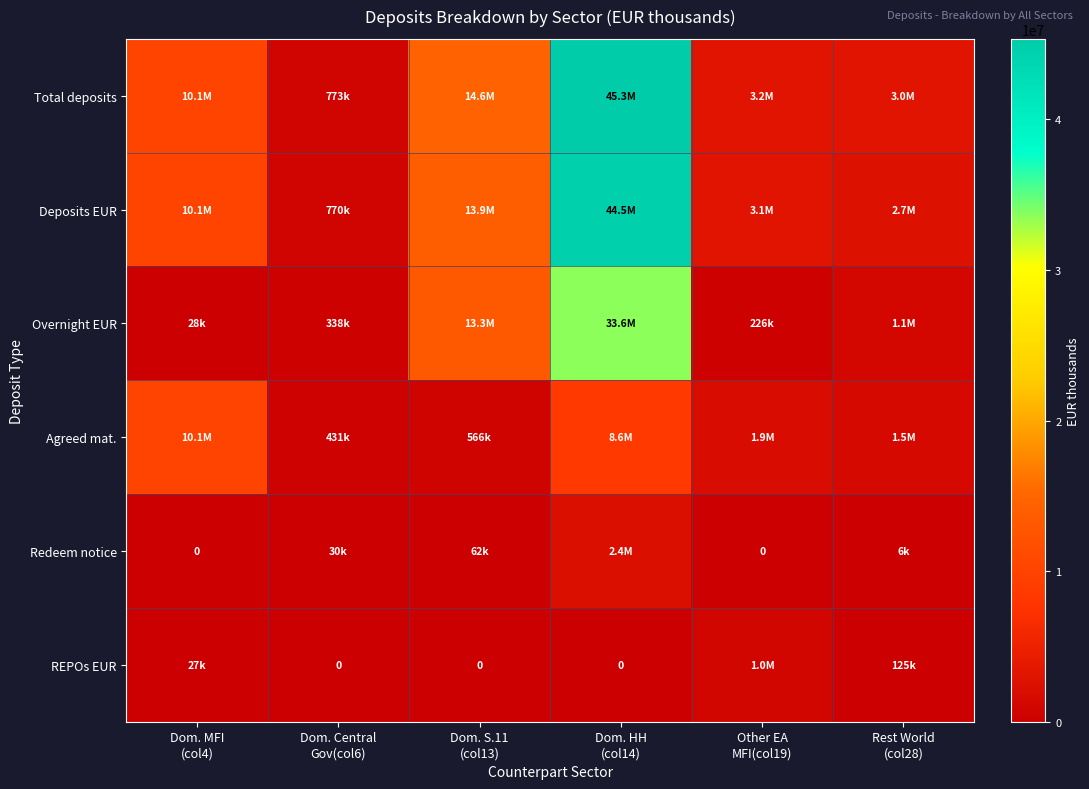

What is the difference between the Overnight EUR values at Dom. S.11 (col13) and Dom. Central Gov(col6)?

12966661